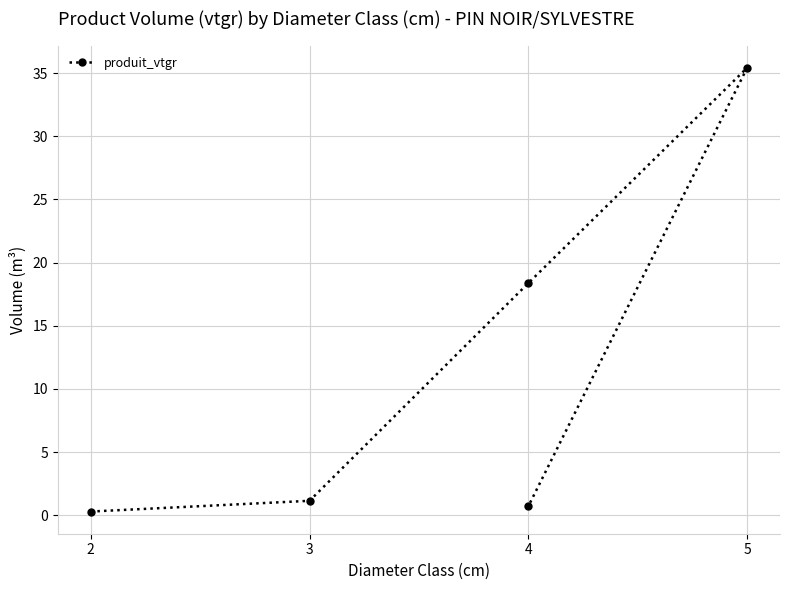

What is the sum of the values at 4 and 5?

36.1